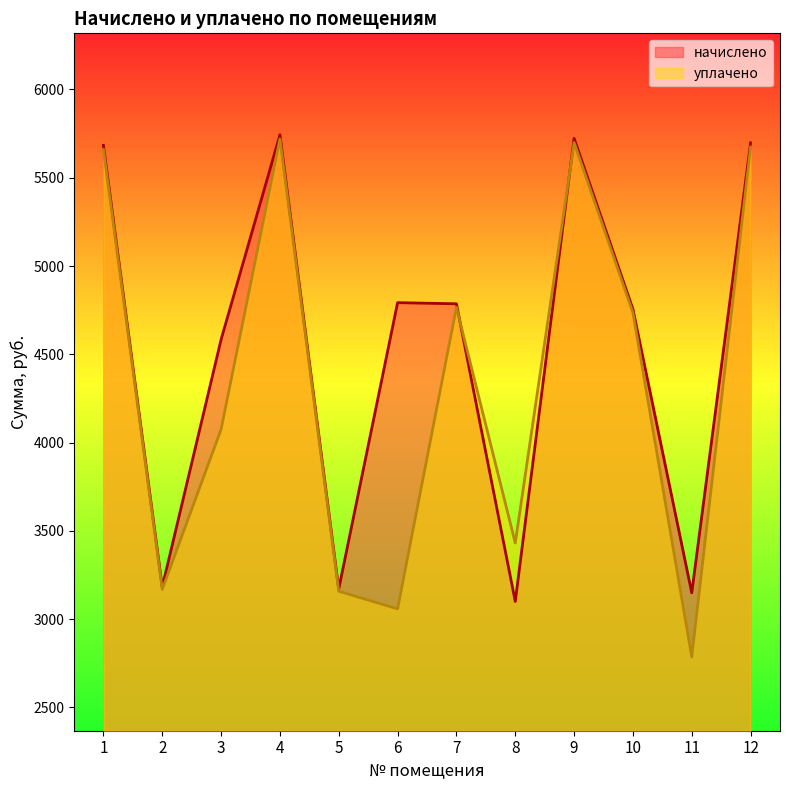

List the labels in order of уплачено value, smallest first.

11, 6, 5, 2, 8, 3, 10, 7, 1, 12, 9, 4